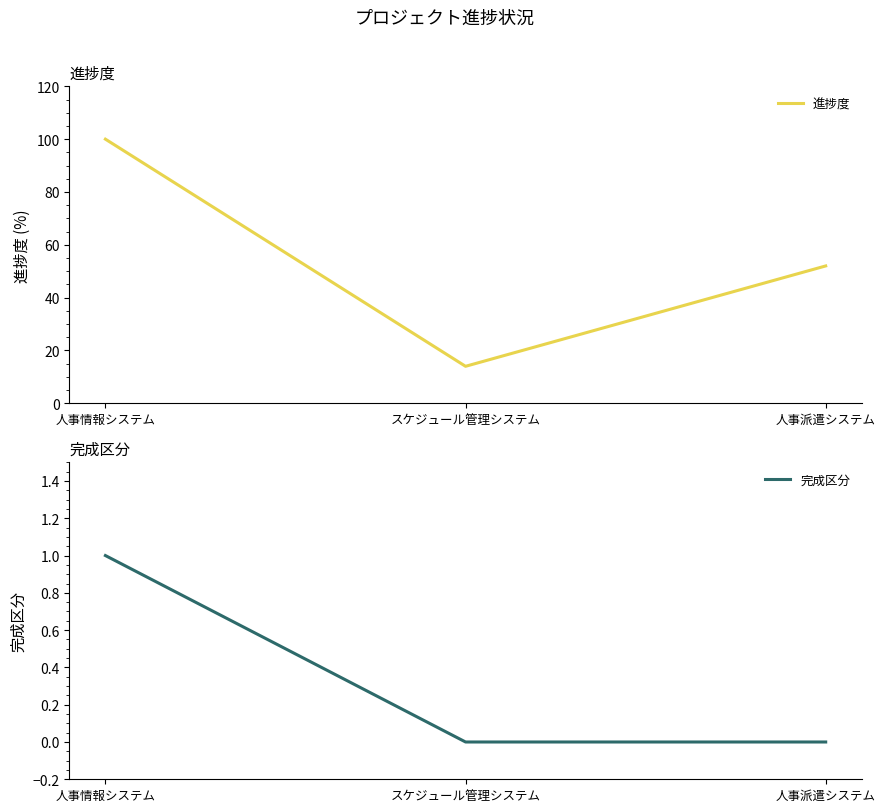

What is the maximum value shown in the chart?

100